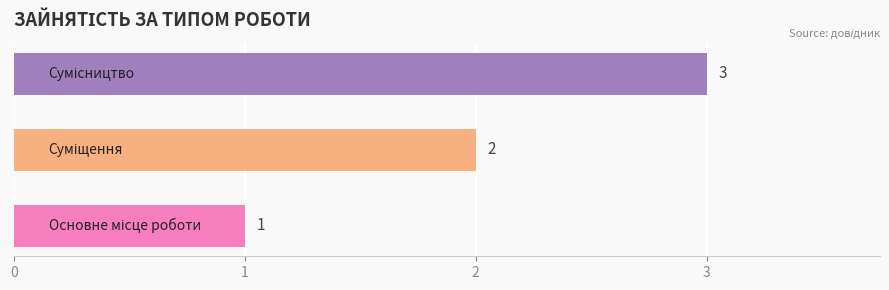

What is the greatest value displayed?

3